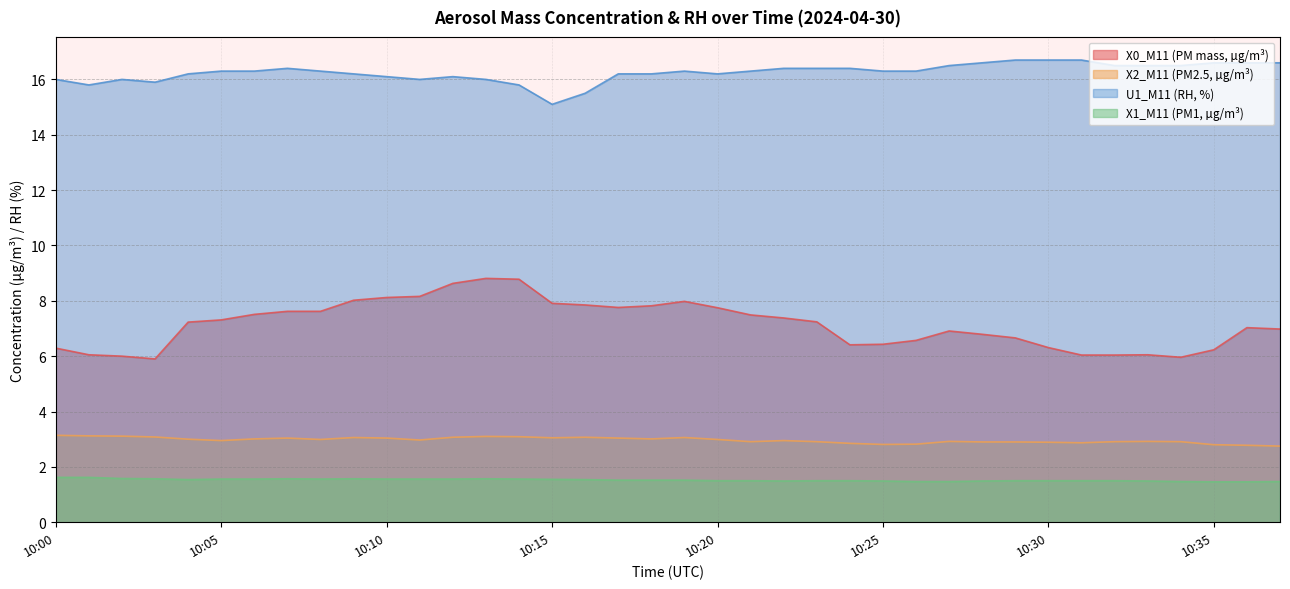

At how many categories does at least one series exceed 13?

38